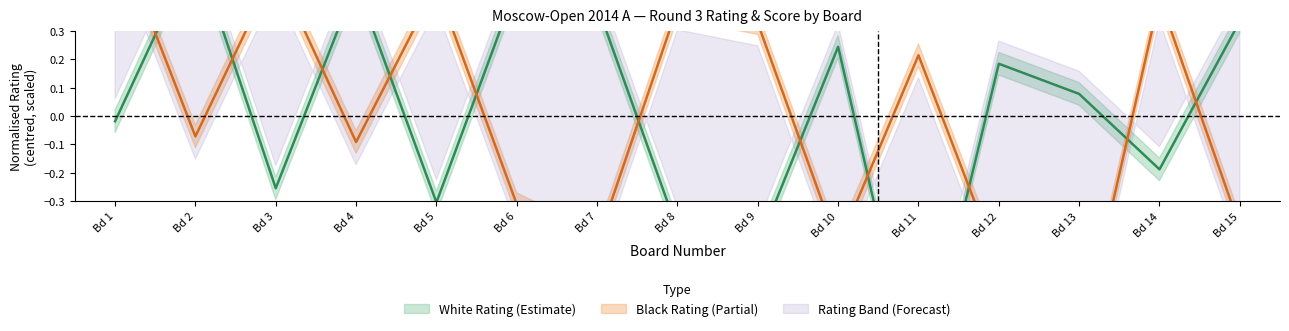

Reading left to right, list all the values displayed in this chart.

White Rating: -0.0	0.6	-0.3	0.5	-0.3	0.5	0.4	-0.4	-0.5	0.2	-1.0	0.2	0.1	-0.2	0.3
Black Rating: 0.7	-0.1	0.5	-0.1	0.5	-0.3	-0.4	0.4	0.3	-0.5	0.2	-0.5	-0.8	0.4	-0.4